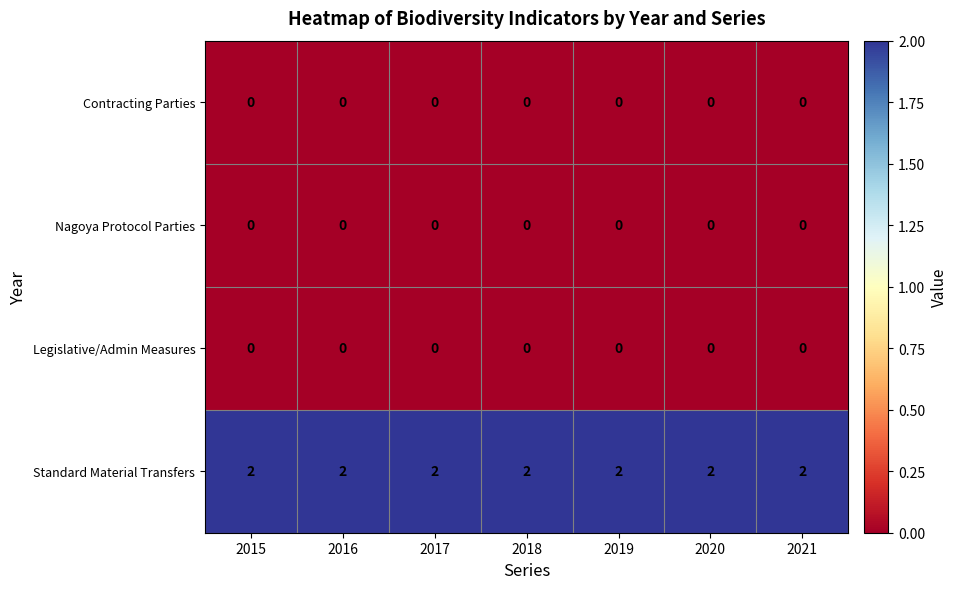

The Legislative/Admin Measures series shows 0 at 2020. True or false?

True